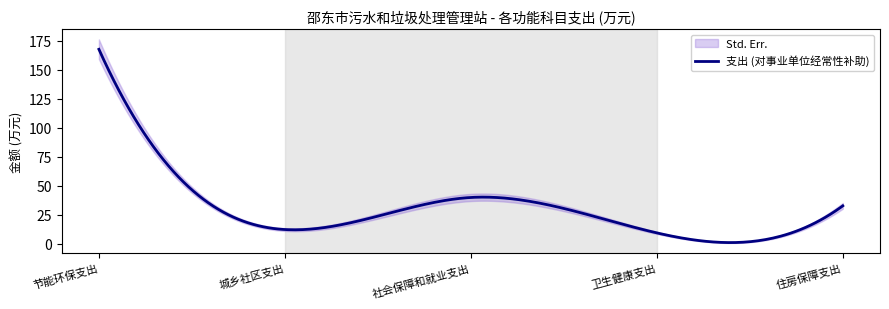

True or false: 对事业单位经常性补助 has a value of 32.7 at 住房保障支出.

True